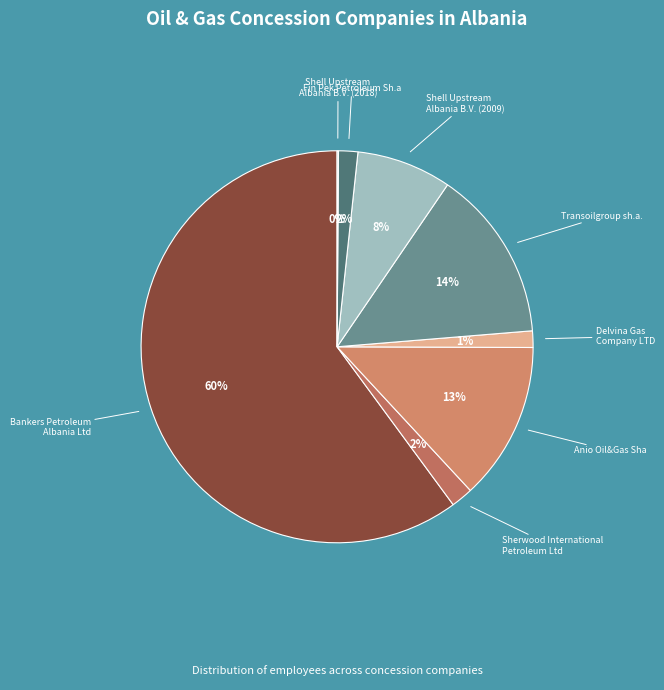

Which has a higher value, Anio Oil&Gas Sha or Transoilgroup sh.a.?

Transoilgroup sh.a.